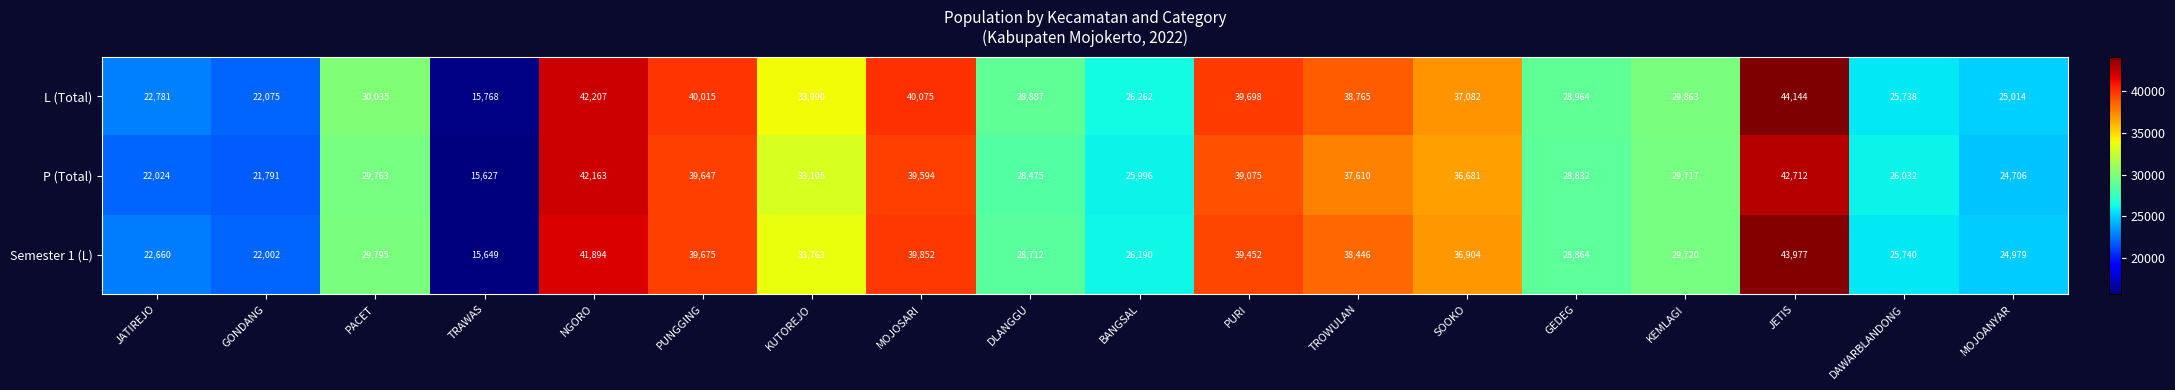

How many data points in Semester 1 (L) are less than 29795?

9